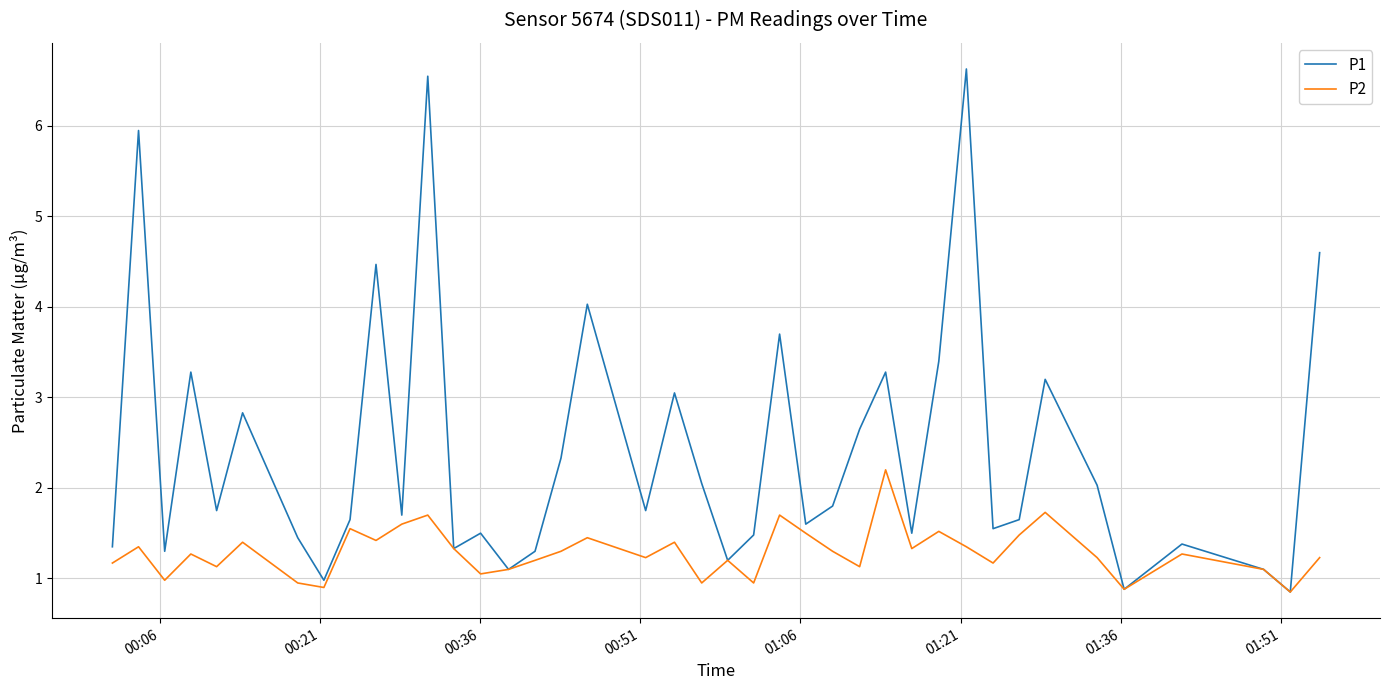

What is the maximum value for P2?

2.2